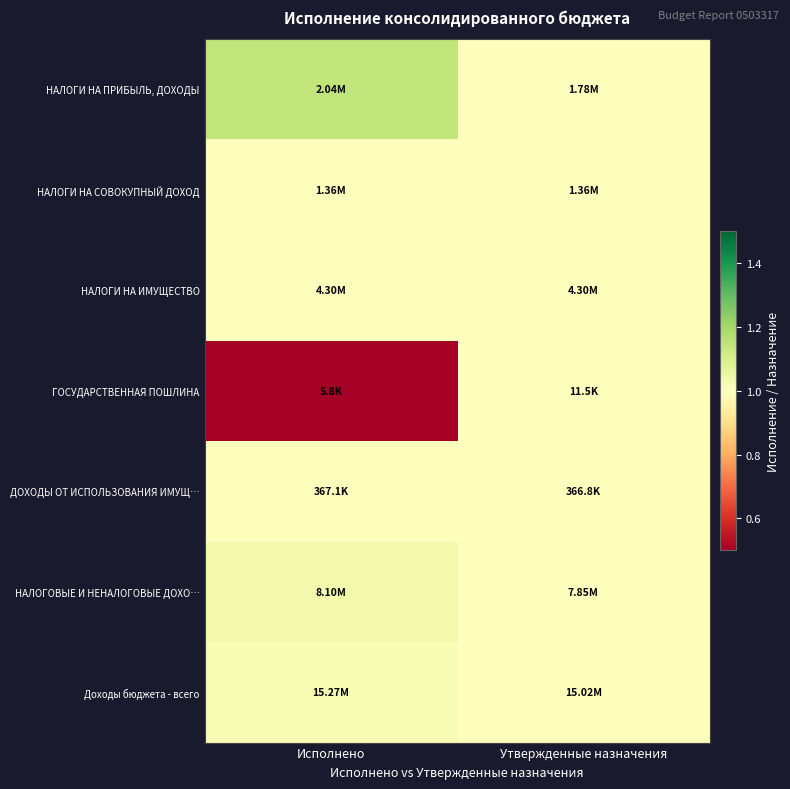

At how many categories does at least one series exceed 0?

2